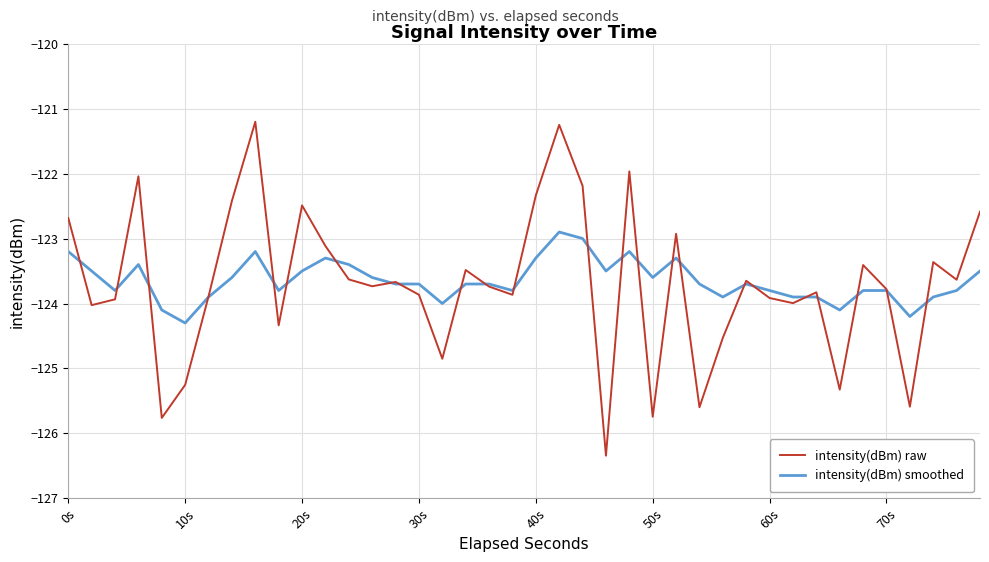

What is the minimum value shown in the chart?

-126.3